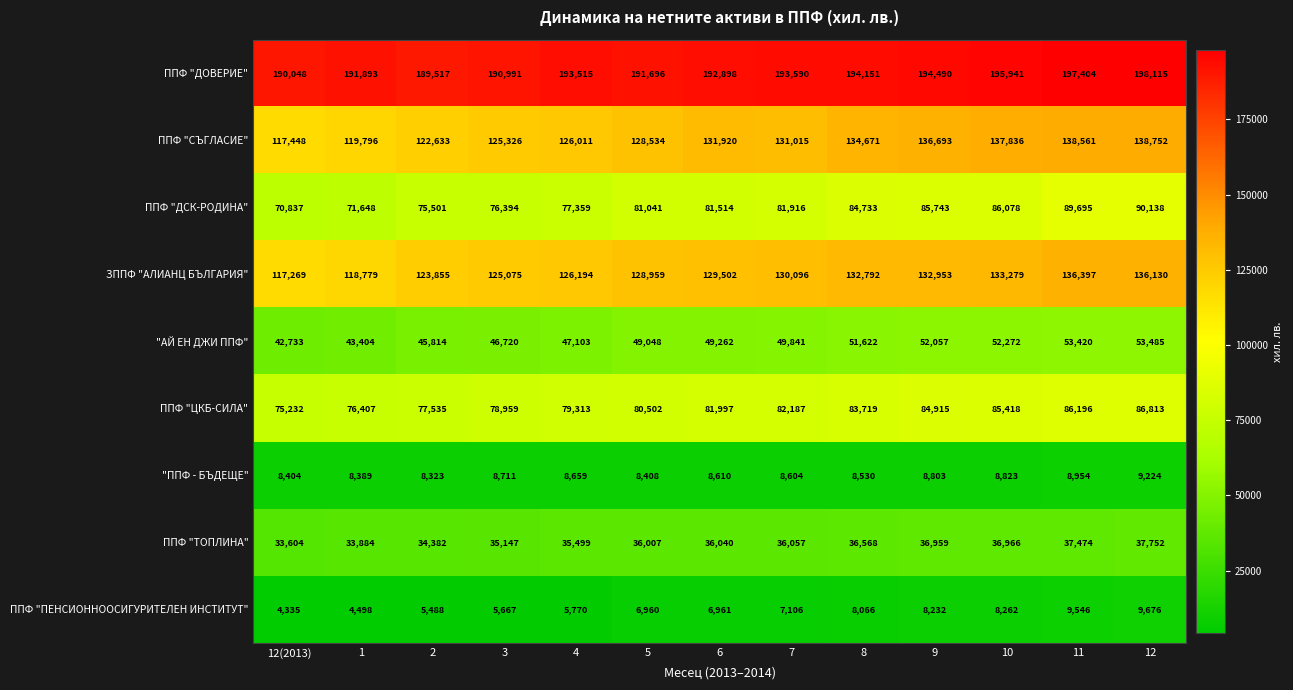

Count the number of data series in this chart.

9